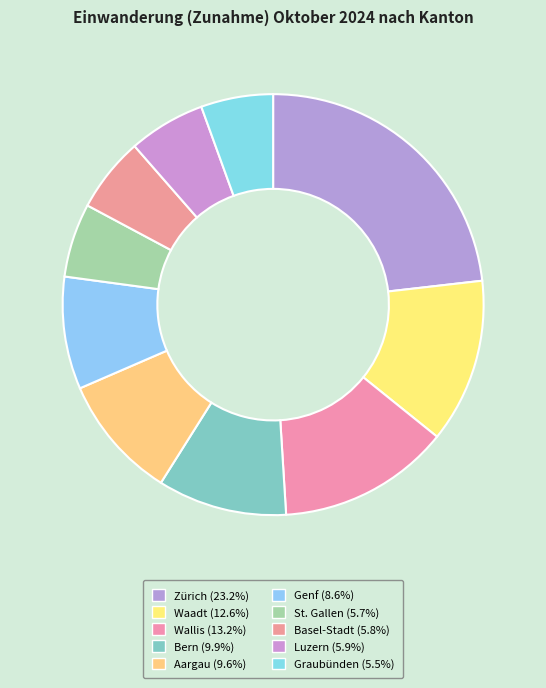

To the nearest percent, what percentage of the pie is Luzern?

6%